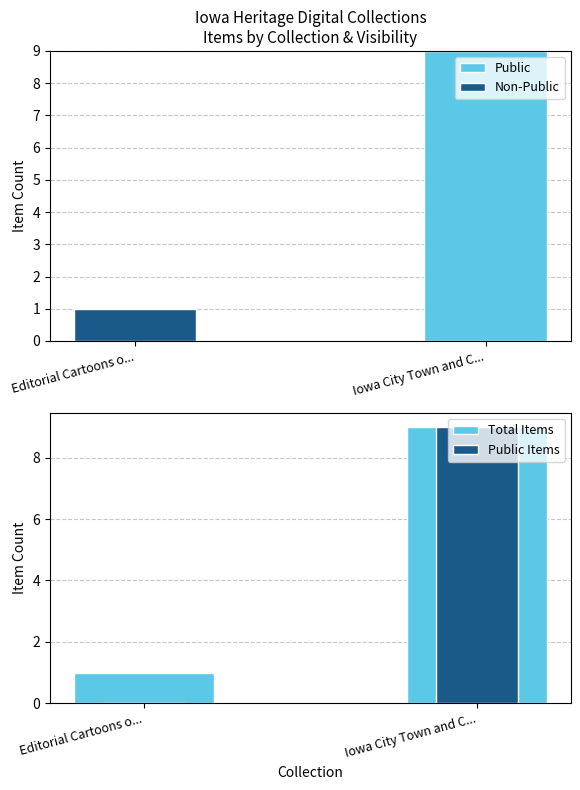

What is the total value across all series at Editorial Cartoons o...?

2